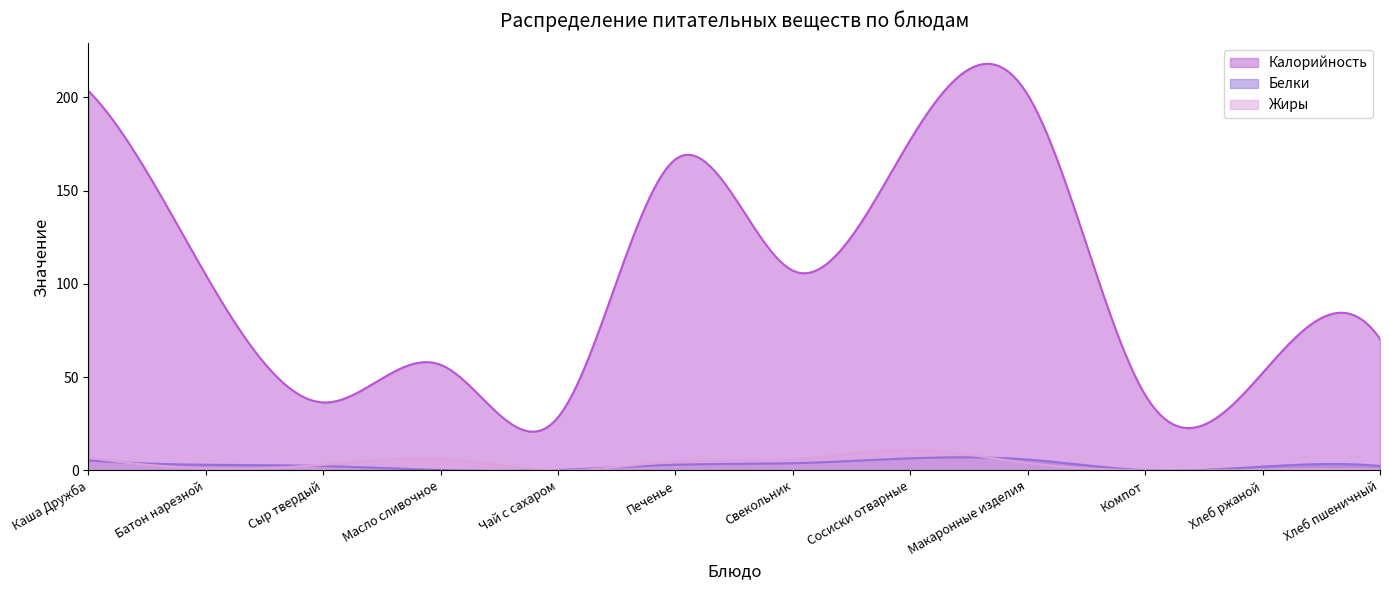

After their last crossing, which series has the higher values: Белки or Жиры?

Белки